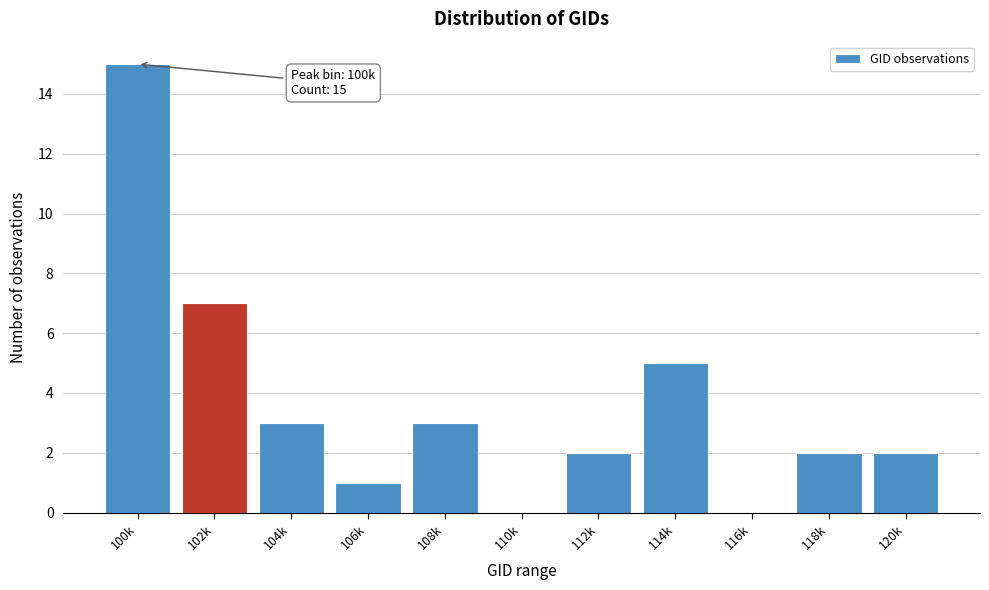

Reading left to right, what are all the values shown in this chart?

100k=15	102k=7	104k=3	106k=1	108k=3	110k=0	112k=2	114k=5	116k=0	118k=2	120k=2